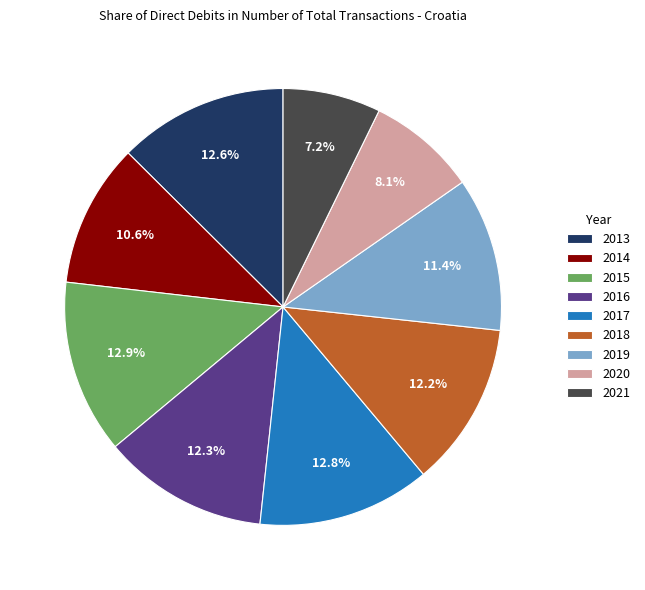

Which category has the smallest portion of the pie?

2021